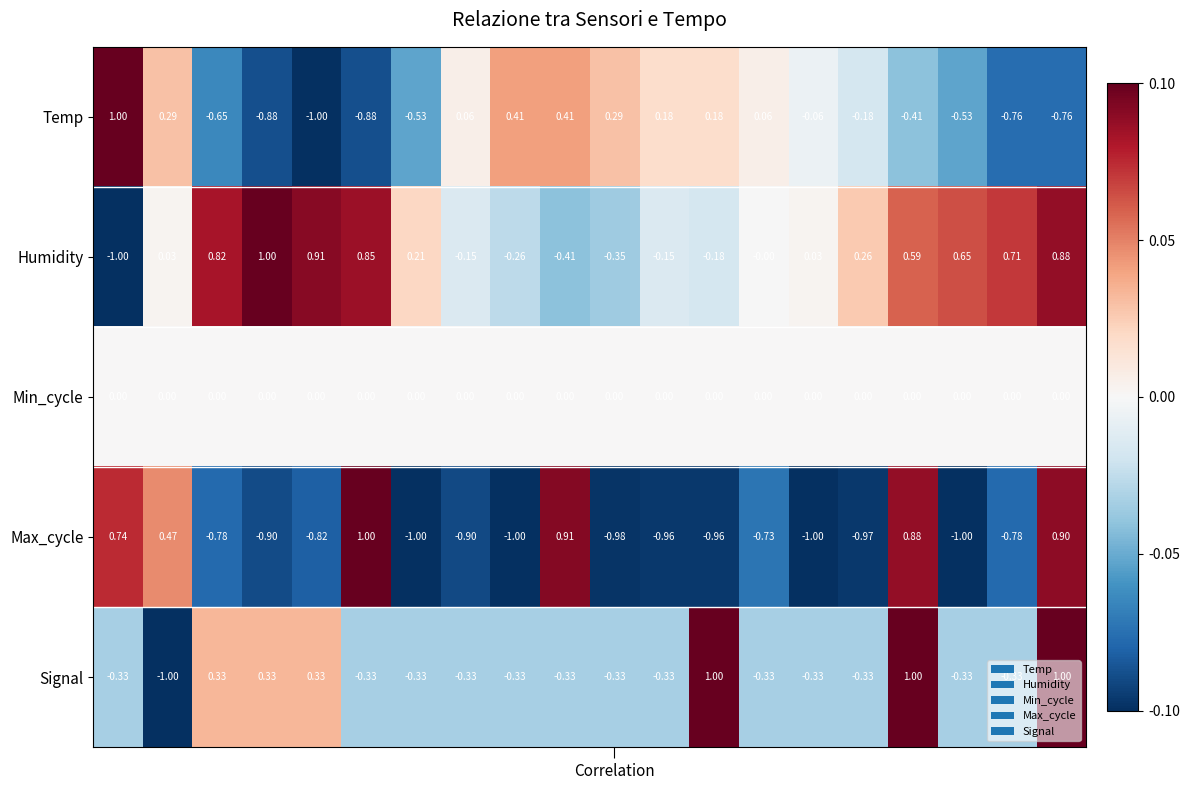

Which series has the largest total across all categories?

Humidity